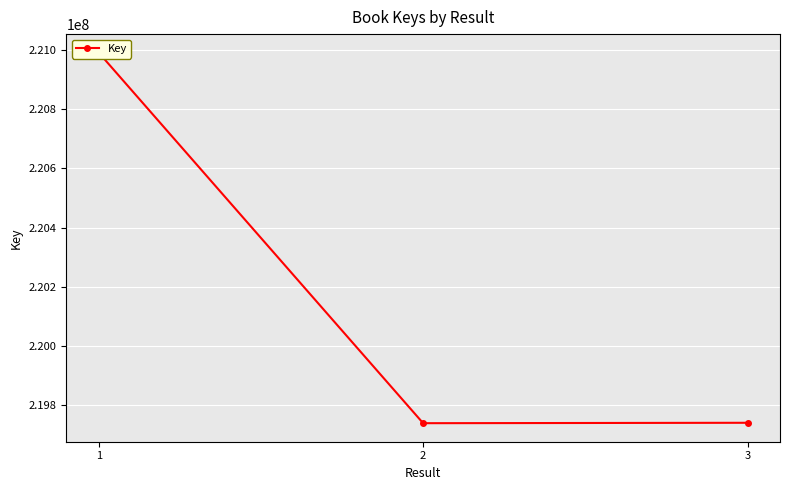

Is this an area chart (filled region under the line)?

No